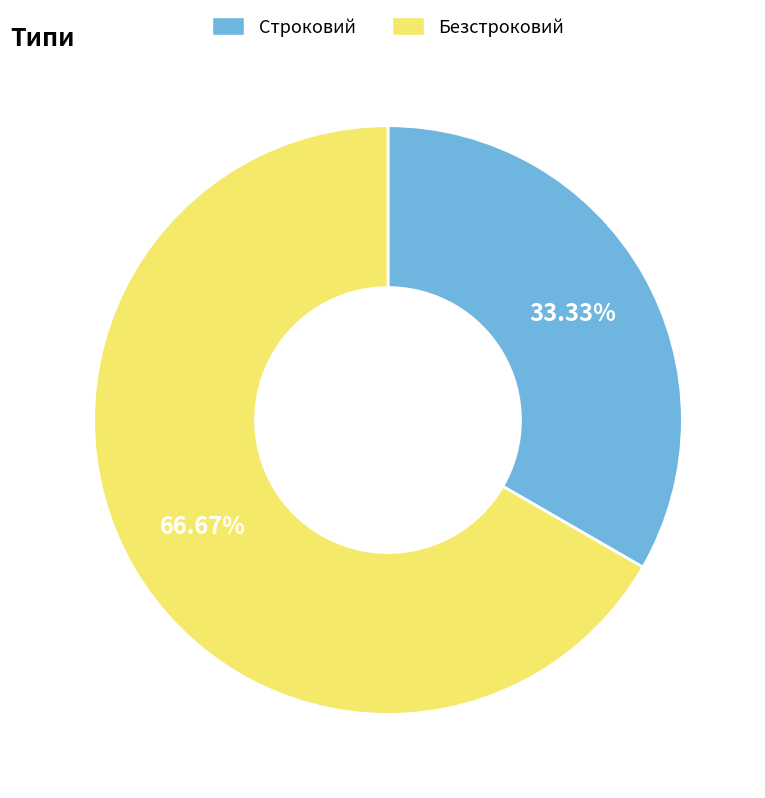

To the nearest percent, what is the difference between the largest and smallest slice percentages?

33%